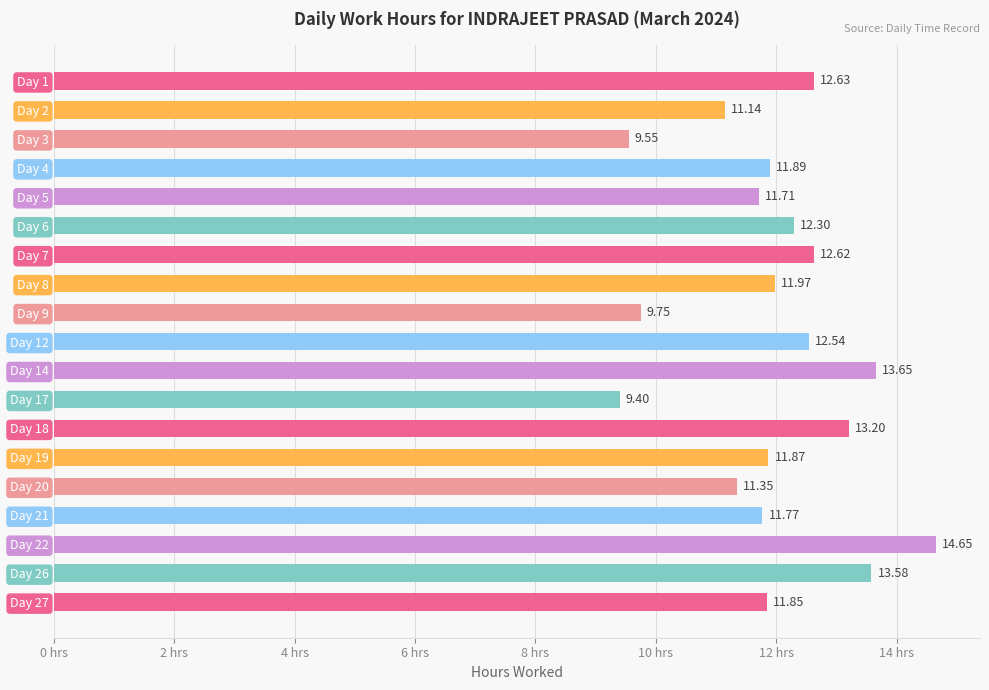

What is the ratio of the value at Day 14 to the value at Day 9?

1.4